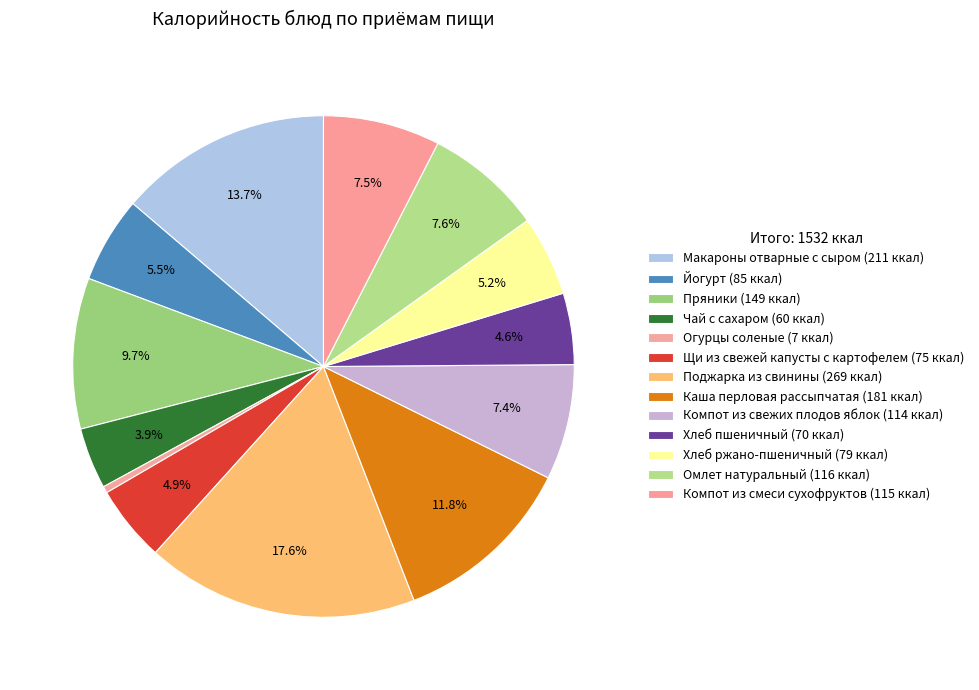

Is Макароны отварные с сыром the majority of the pie?

No